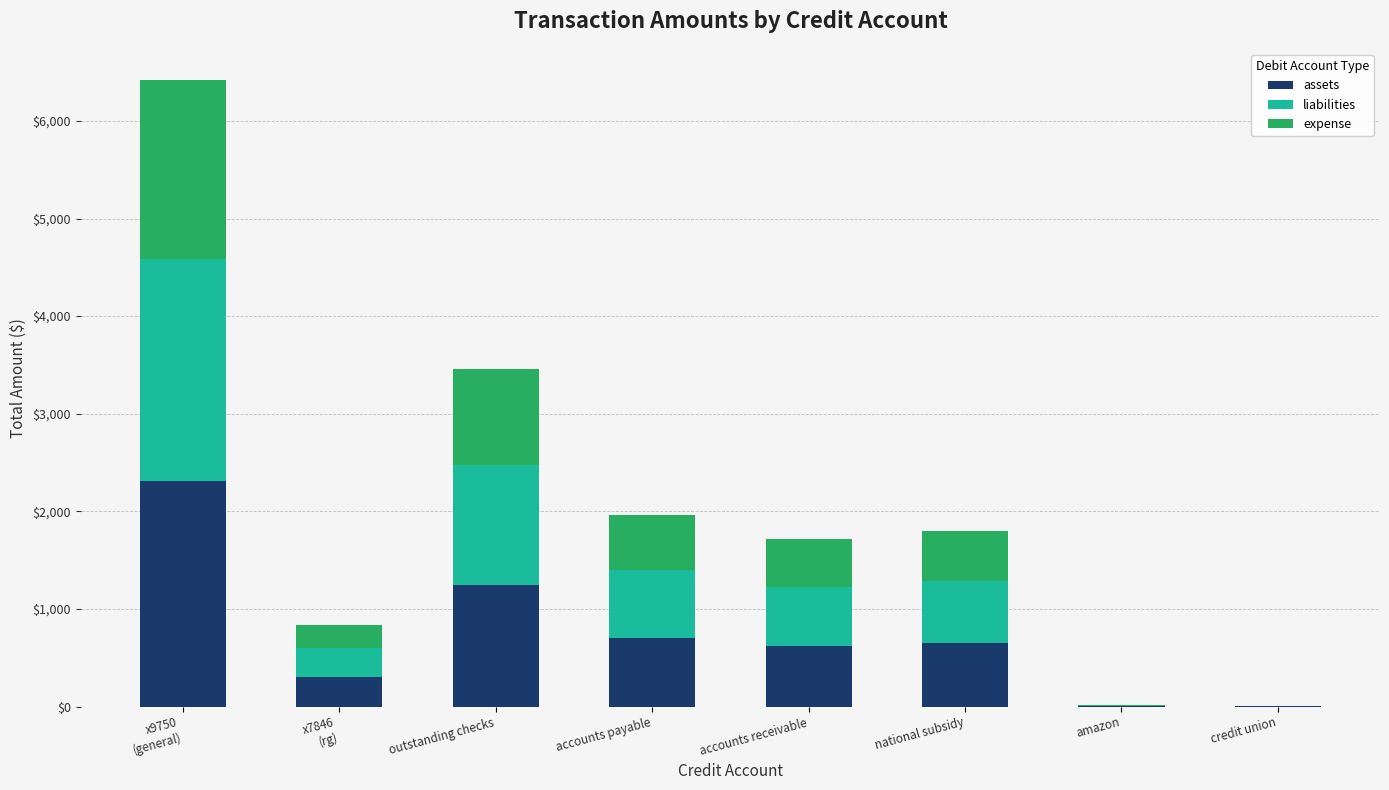

What is the total value across all series at accounts payable?

1962.2